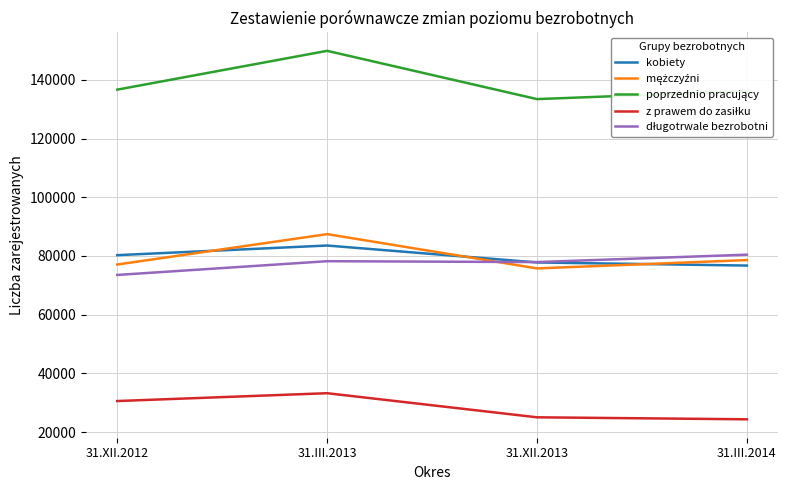

How many series are shown in this chart?

5